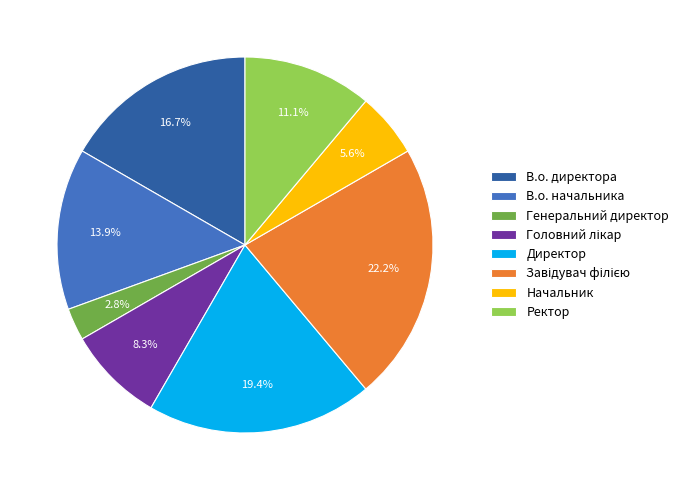

Combined, do В.о. директора and Начальник account for over 50%?

No